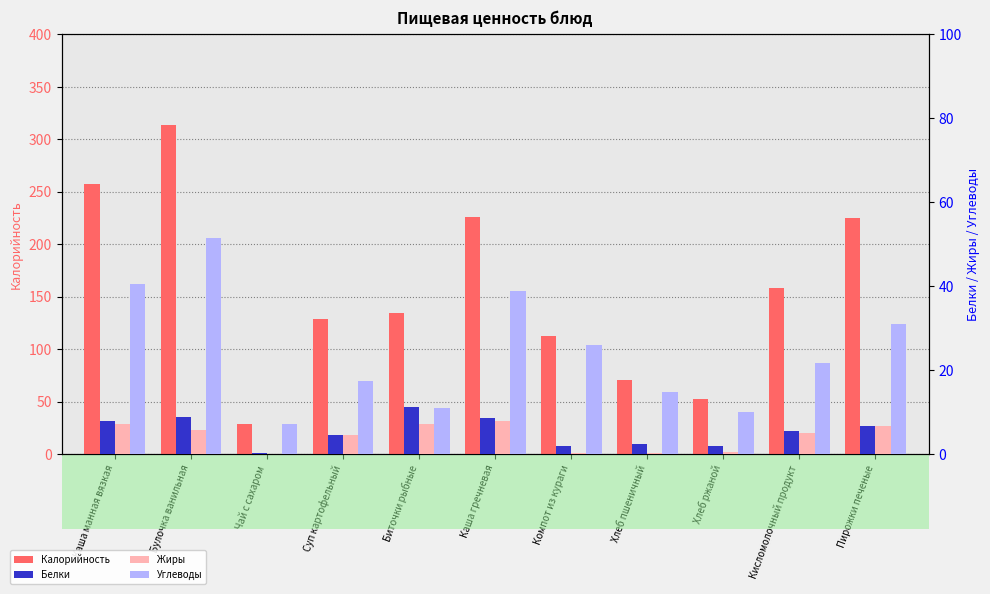

Reading left to right, extract all data points from this chart.

Калорийность: 257.3	314.0	28.5	128.2	134.7	225.7	112.4	70.5	52.2	158.0	225.1
Белки: 7.8	8.7	0.2	4.5	11.2	8.6	1.9	2.4	2.0	5.4	6.8
Жиры: 7.0	5.7	0.0	4.5	7.0	7.9	0.1	0.3	0.4	5.0	6.7
Углеводы: 40.6	51.4	7.0	17.3	10.9	38.9	25.9	14.8	10.0	21.6	30.9